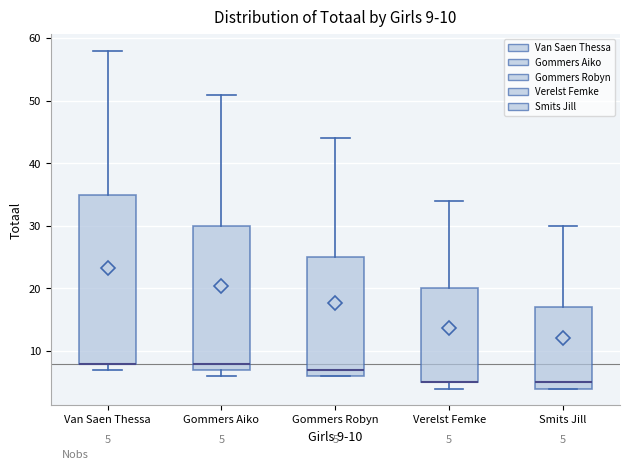

Which box is the tallest, from its lower edge to its upper edge?

Van Saen Thessa